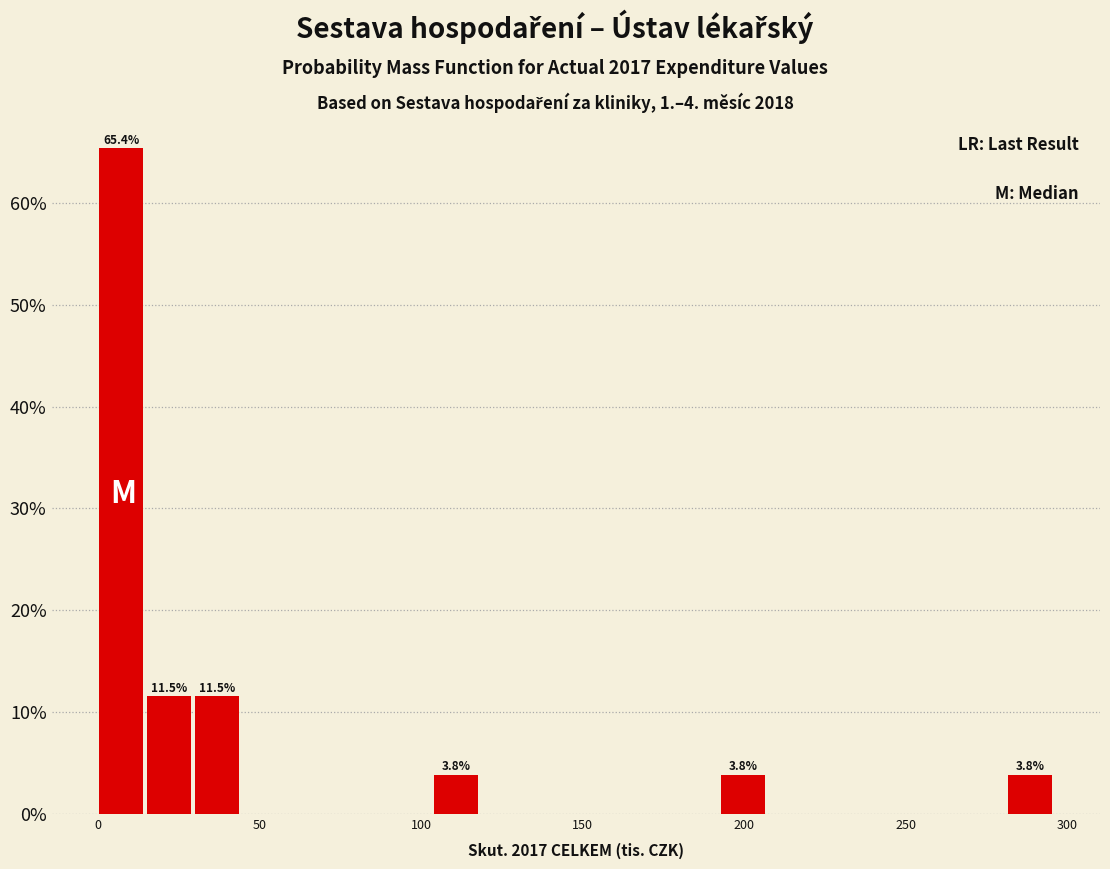

Around what value on the x-axis is the tallest bar? Give the approximate position of its centre, as read against the axis.

5